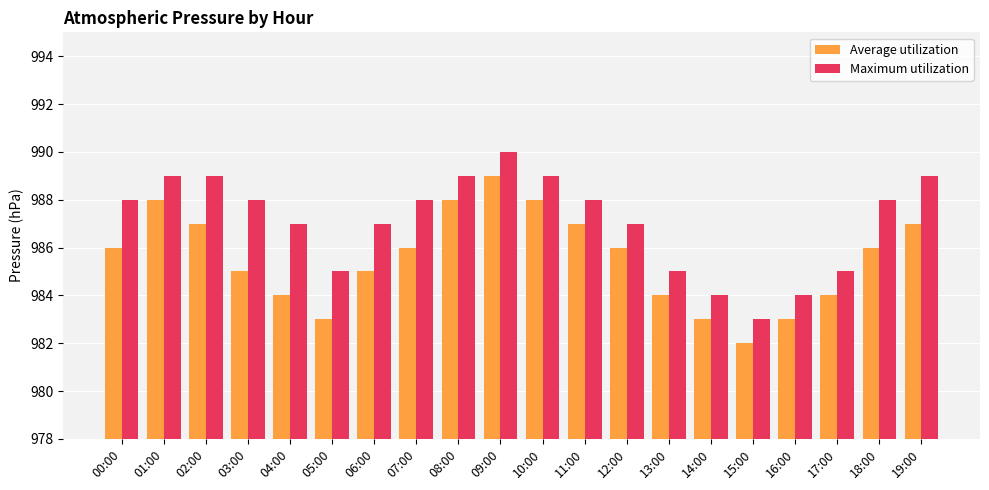

Read the Average utilization value at 11:00.

987